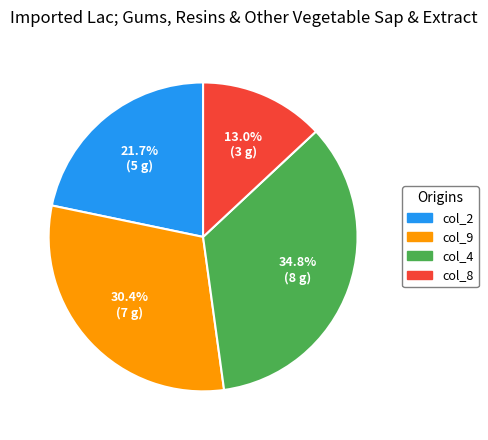

Is there any slice that represents more than half of the pie?

No